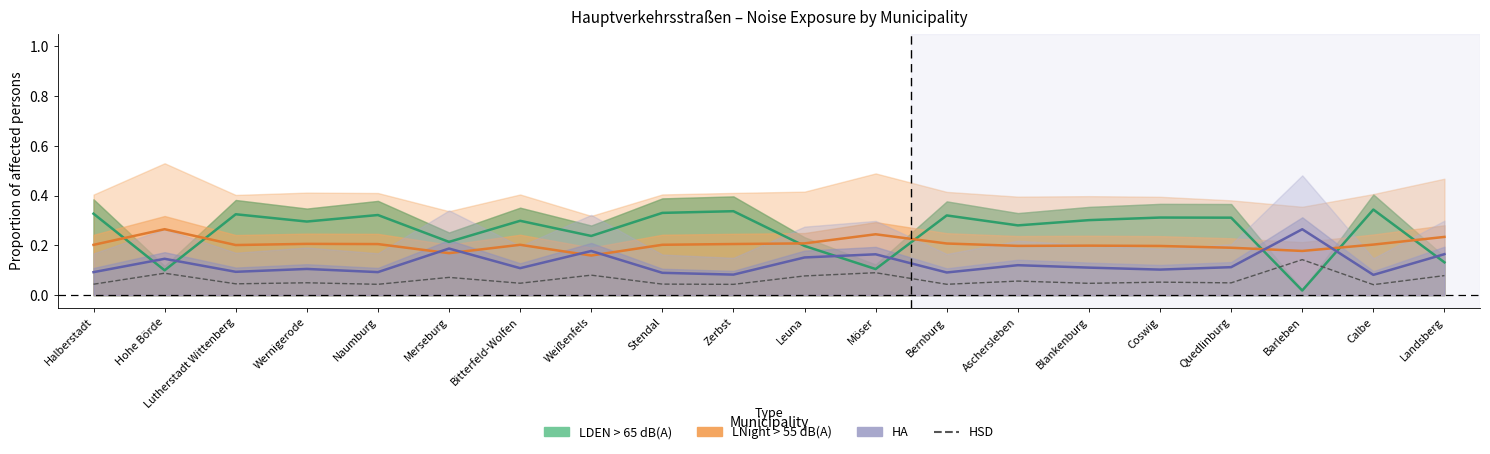

How many interior local valleys (lower than both neighbors) does the data have?

8